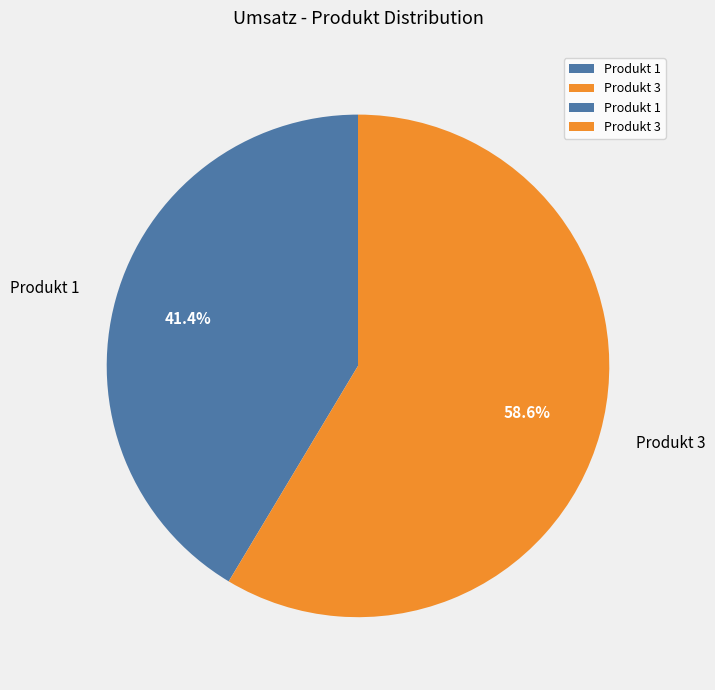

Is the sum of Produkt 1 and Produkt 3 greater than half?

Yes